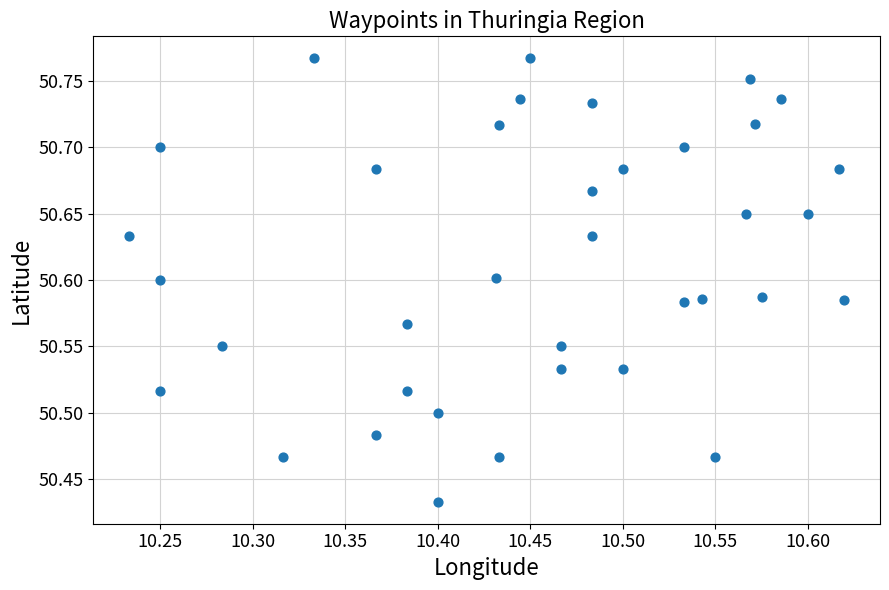

What is the range of X values (max minus min)?

0.4